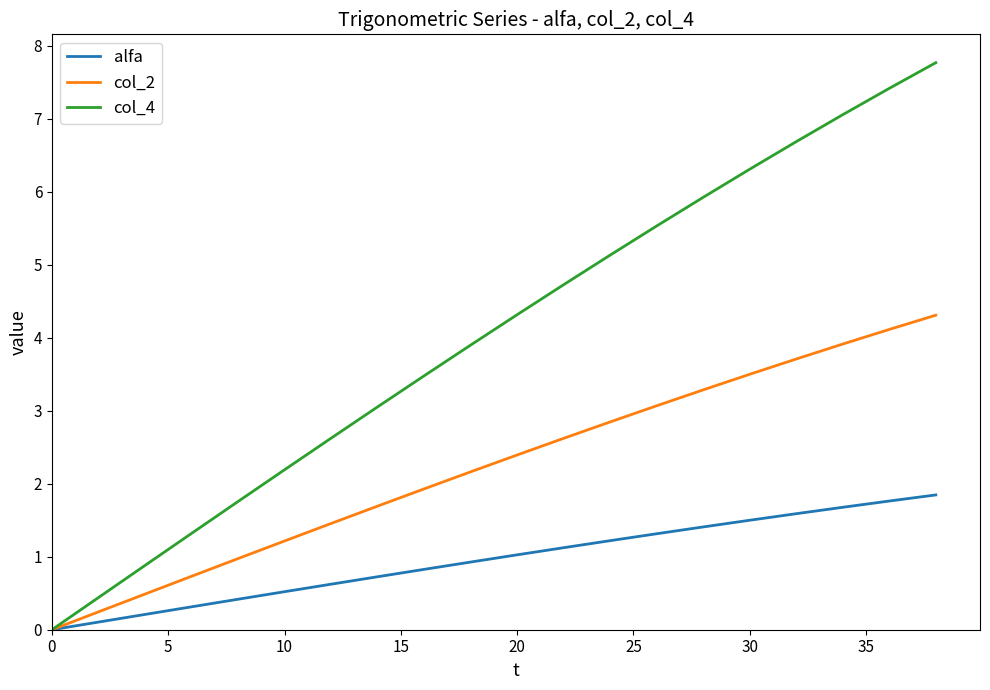

Reading right to left, transcribe all the data shown in this chart.

alfa: 1.8	1.8	1.7	1.6	1.5	1.4	1.3	1.2	1.1	1.0	0.9	0.8	0.7	0.6	0.5	0.4	0.3	0.2	0.1	0.0
col_2: 4.3	4.1	3.9	3.7	3.5	3.3	3.1	2.8	2.6	2.4	2.2	1.9	1.7	1.5	1.2	1.0	0.7	0.5	0.2	0.0
col_4: 7.8	7.4	7.1	6.7	6.3	5.9	5.5	5.1	4.7	4.3	3.9	3.5	3.1	2.6	2.2	1.8	1.3	0.9	0.4	0.0